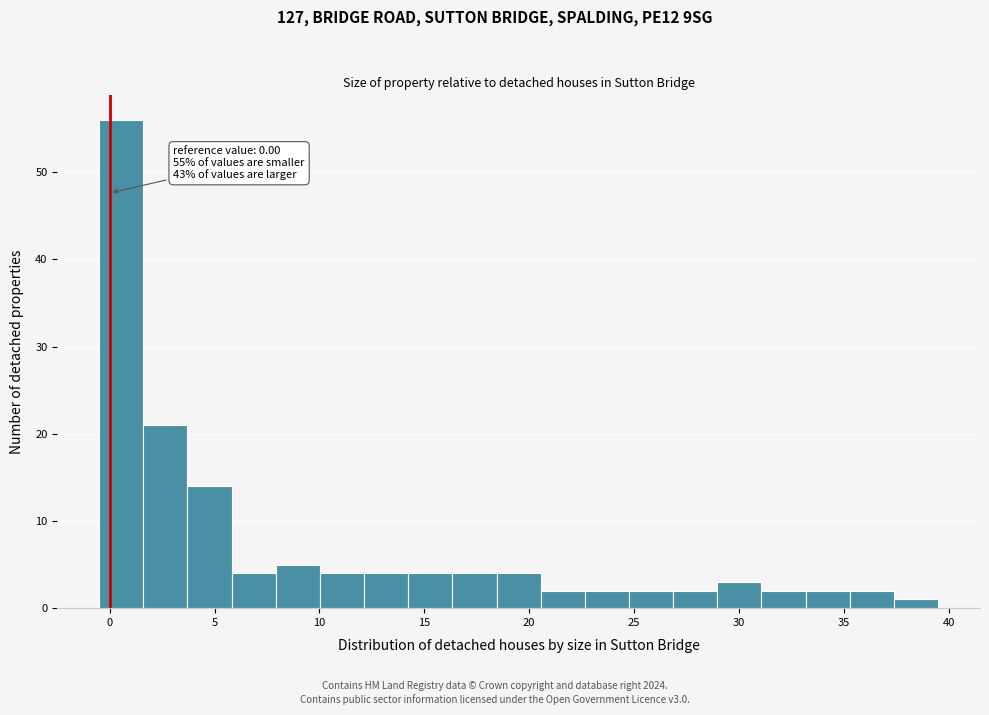

Over which range of the x-axis is the bar tallest?

-0.5 to 1.5